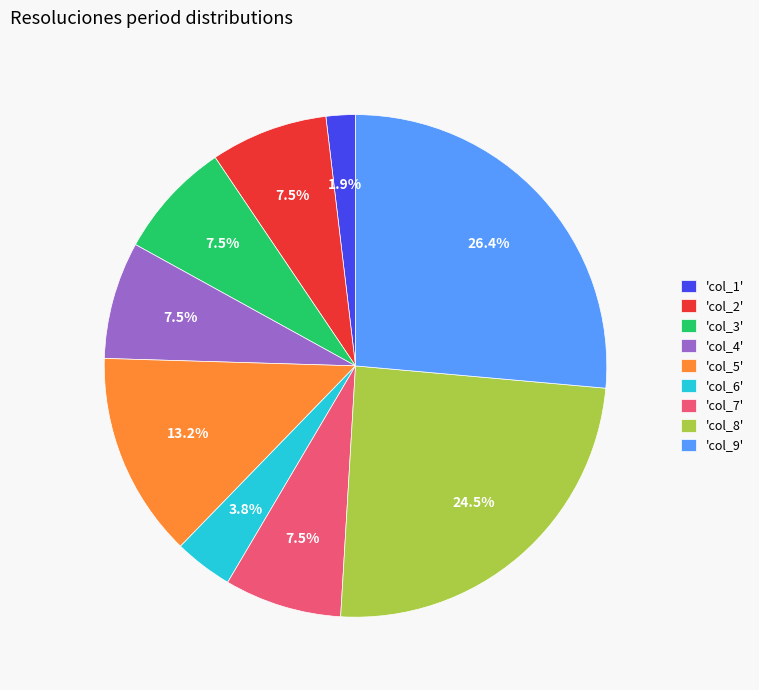

How many segments does this pie chart have?

9